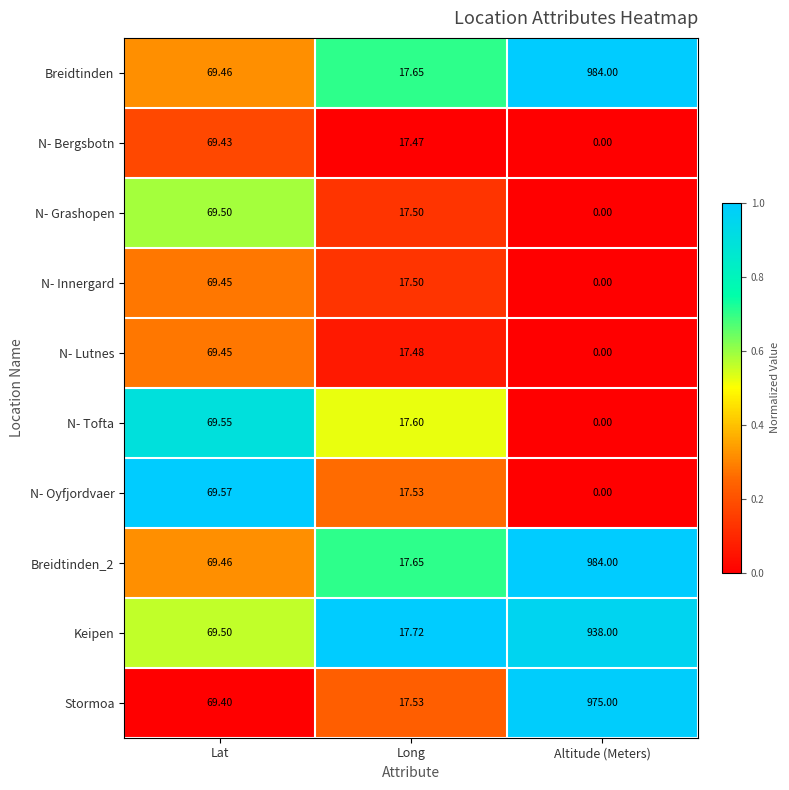

What is the total value across all series at Lat?

694.8